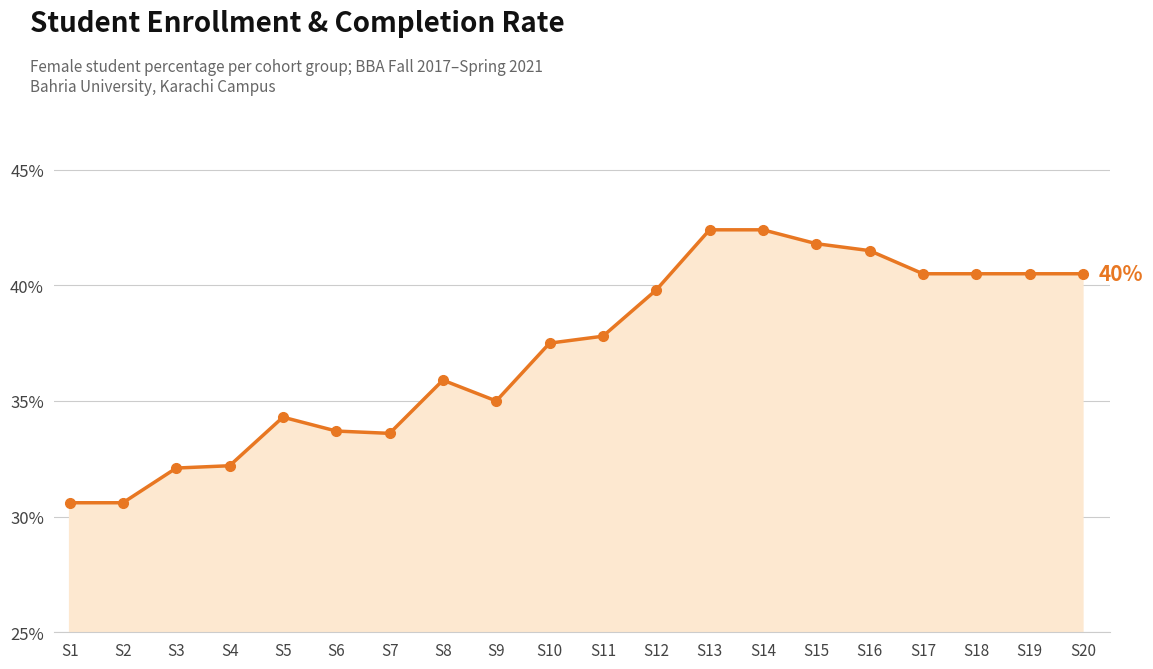

What is the difference between the values at S10 and S15?

4.3